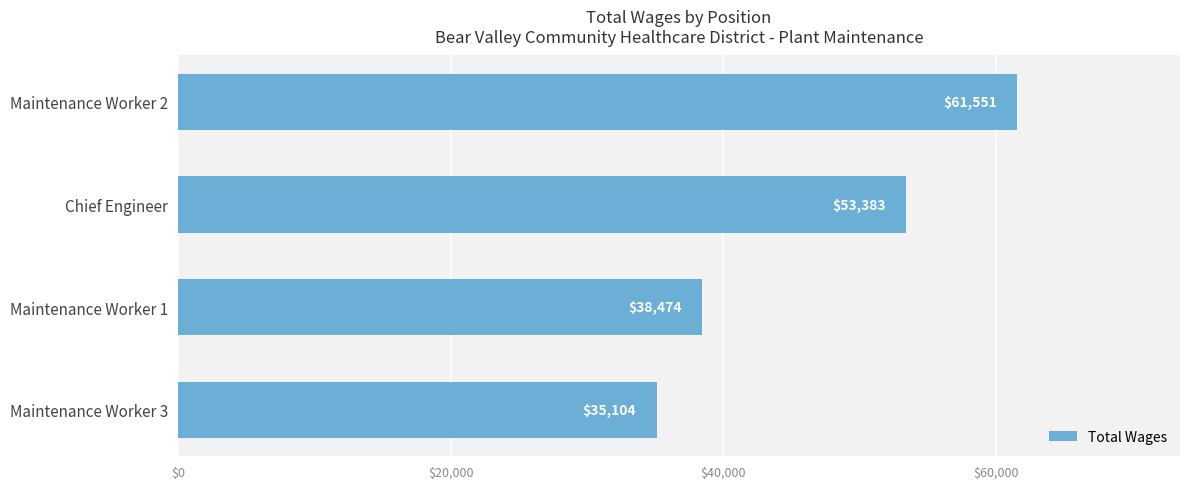

Rank the categories by value from highest to lowest.

Maintenance Worker 2, Chief Engineer, Maintenance Worker 1, Maintenance Worker 3